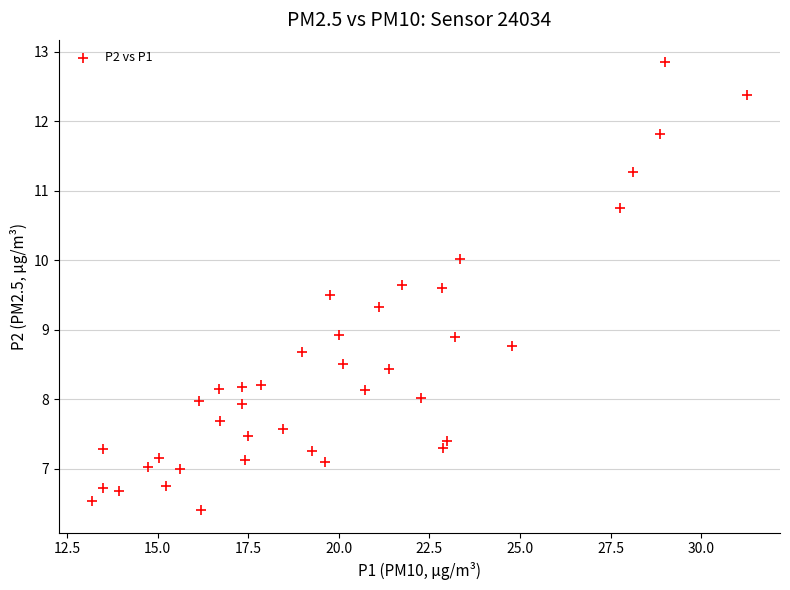

What is the range of X values (max minus min)?

18.1